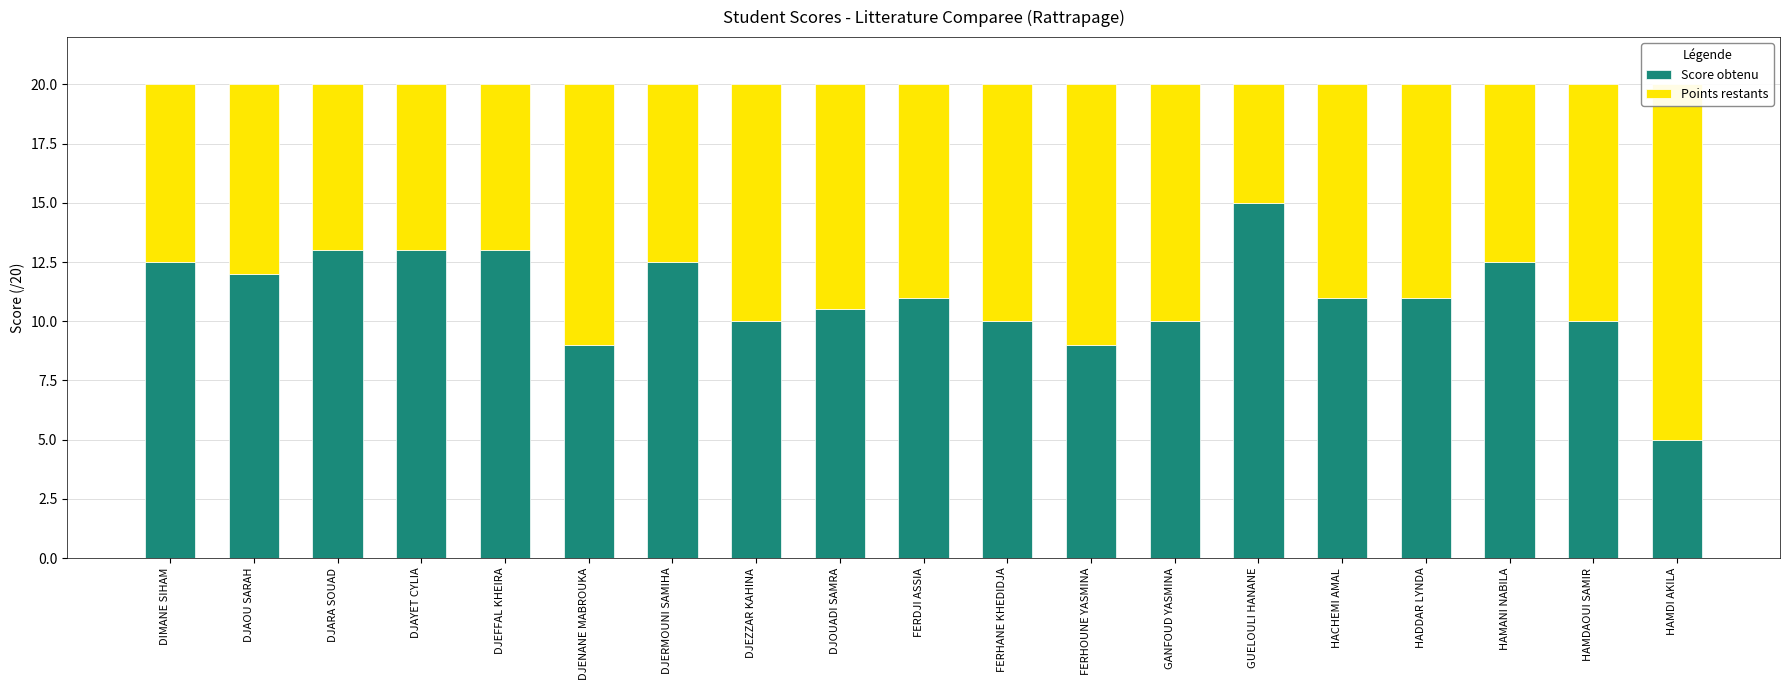

Reading left to right, list all the values displayed in this chart.

Score obtenu: DIMANE SIHAM=12.5	DJAOU SARAH=12.0	DJARA SOUAD=13.0	DJAYET CYLIA=13.0	DJEFFAL KHEIRA=13.0	DJENANE MABROUKA=9.0	DJERMOUNI SAMIHA=12.5	DJEZZAR KAHINA=10.0	DJOUADI SAMRA=10.5	FERDJI ASSIA=11.0	FERHANE KHEDIDJA=10.0	FERHOUNE YASMINA=9.0	GANFOUD YASMINA=10.0	GUELOULI HANANE=15.0	HACHEMI AMAL=11.0	HADDAR LYNDA=11.0	HAMANI NABILA=12.5	HAMDAOUI SAMIR=10.0	HAMDI AKILA=5.0
Points restants: DIMANE SIHAM=7.5	DJAOU SARAH=8.0	DJARA SOUAD=7.0	DJAYET CYLIA=7.0	DJEFFAL KHEIRA=7.0	DJENANE MABROUKA=11.0	DJERMOUNI SAMIHA=7.5	DJEZZAR KAHINA=10.0	DJOUADI SAMRA=9.5	FERDJI ASSIA=9.0	FERHANE KHEDIDJA=10.0	FERHOUNE YASMINA=11.0	GANFOUD YASMINA=10.0	GUELOULI HANANE=5.0	HACHEMI AMAL=9.0	HADDAR LYNDA=9.0	HAMANI NABILA=7.5	HAMDAOUI SAMIR=10.0	HAMDI AKILA=15.0